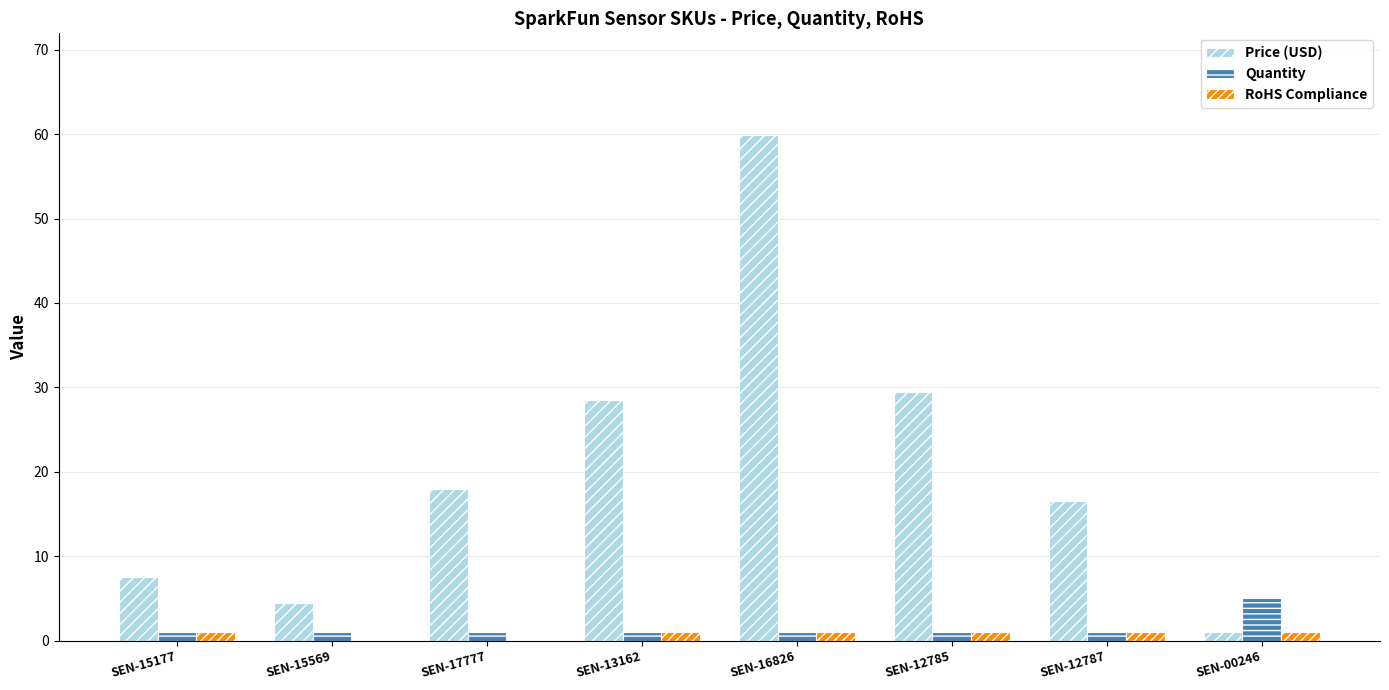

What is the spread (max minus min) of values at SEN-15177?

6.5